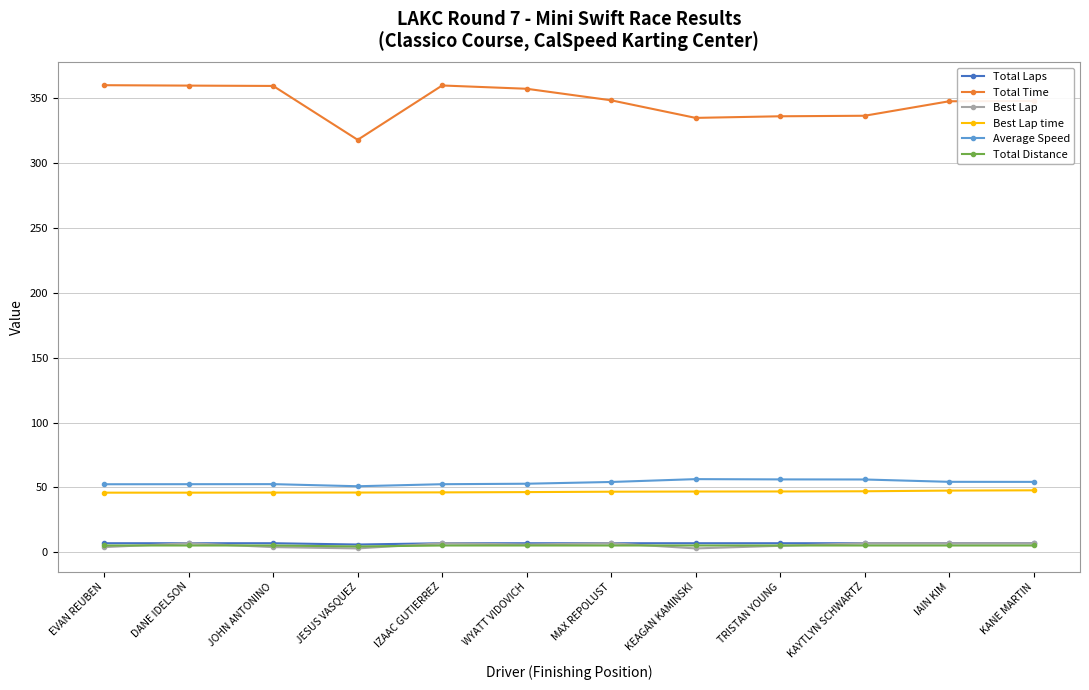

The value of Average Speed at KAYTLYN SCHWARTZ is 56.1. True or false?

True